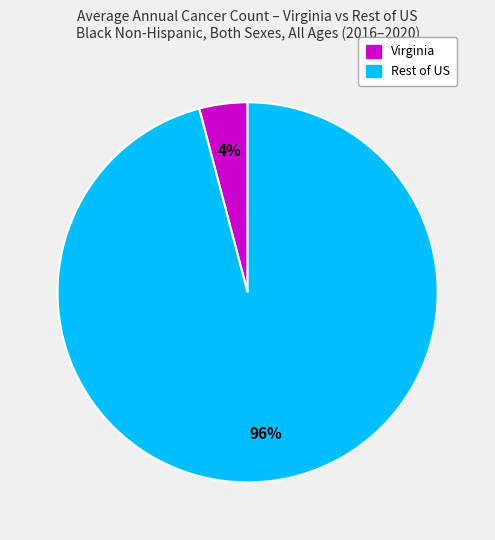

To the nearest percent, what is the average slice percentage?

50%